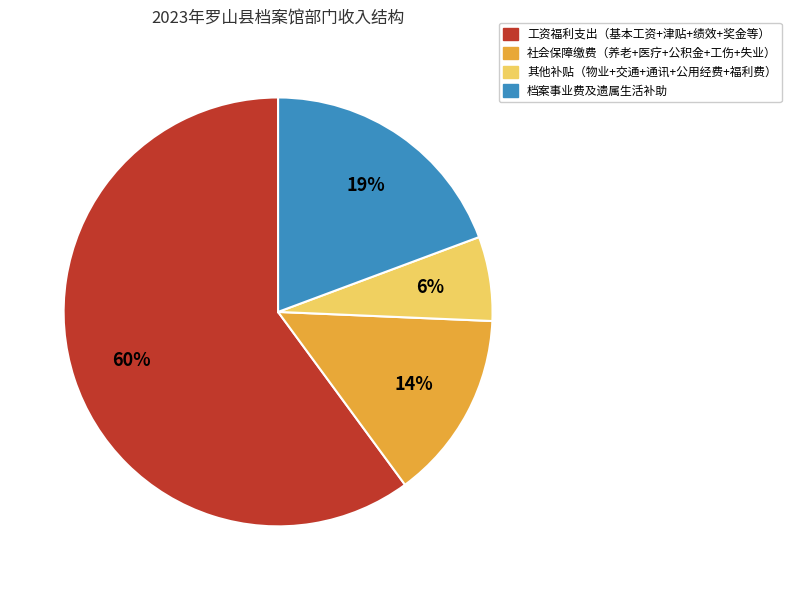

To the nearest percent, what is the average slice percentage?

25%